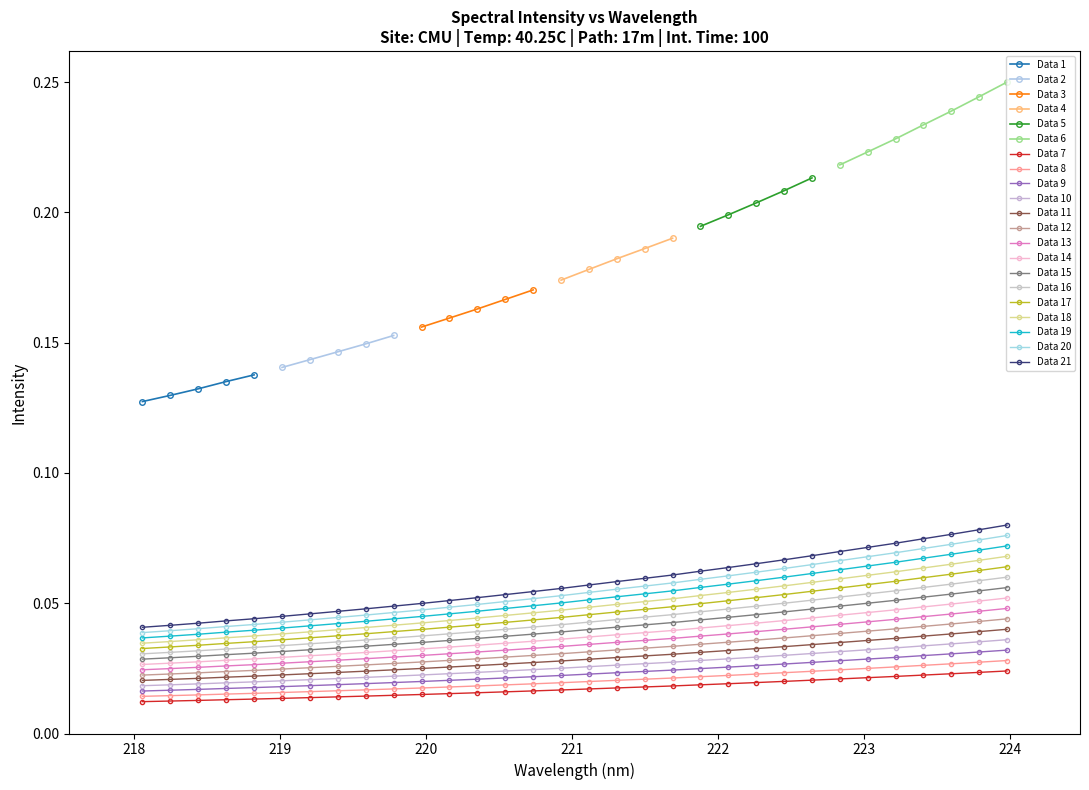

The value at 19 is 0.0. True or false?

False